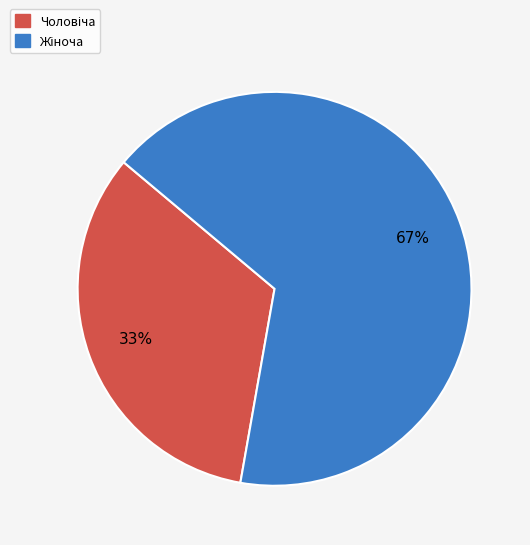

To the nearest percent, what is the average slice percentage?

50%